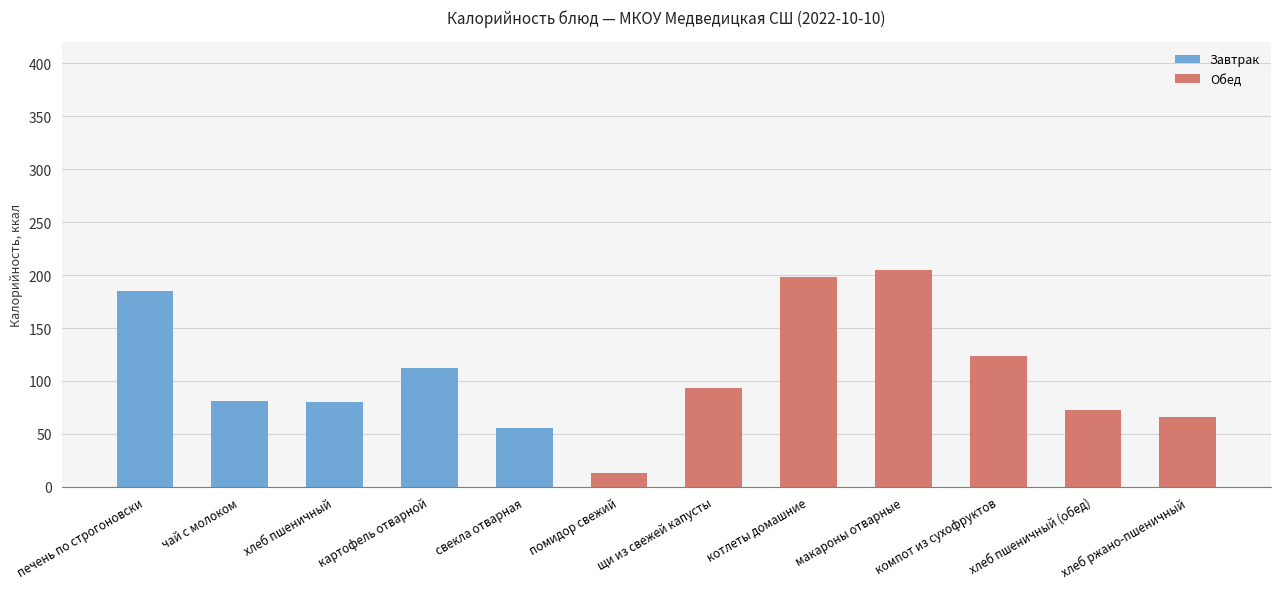

Reading left to right, what are all the values shown in this chart?

печень по строгоновски=185	чай с молоком=81	хлеб пшеничный=80	картофель отварной=112	свекла отварная=56	помидор свежий=13	щи из свежей капусты=93	котлеты домашние=198	макароны отварные=205	компот из сухофруктов=124	хлеб пшеничный (обед)=73	хлеб ржано-пшеничный=66